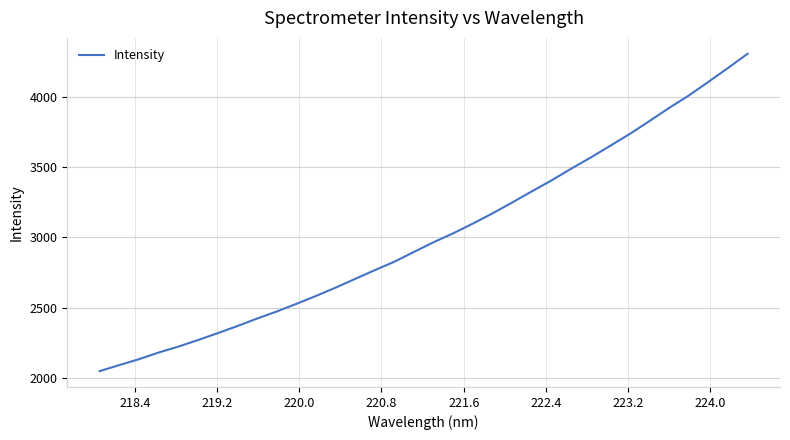

What is the maximum value shown in the chart?

4307.9